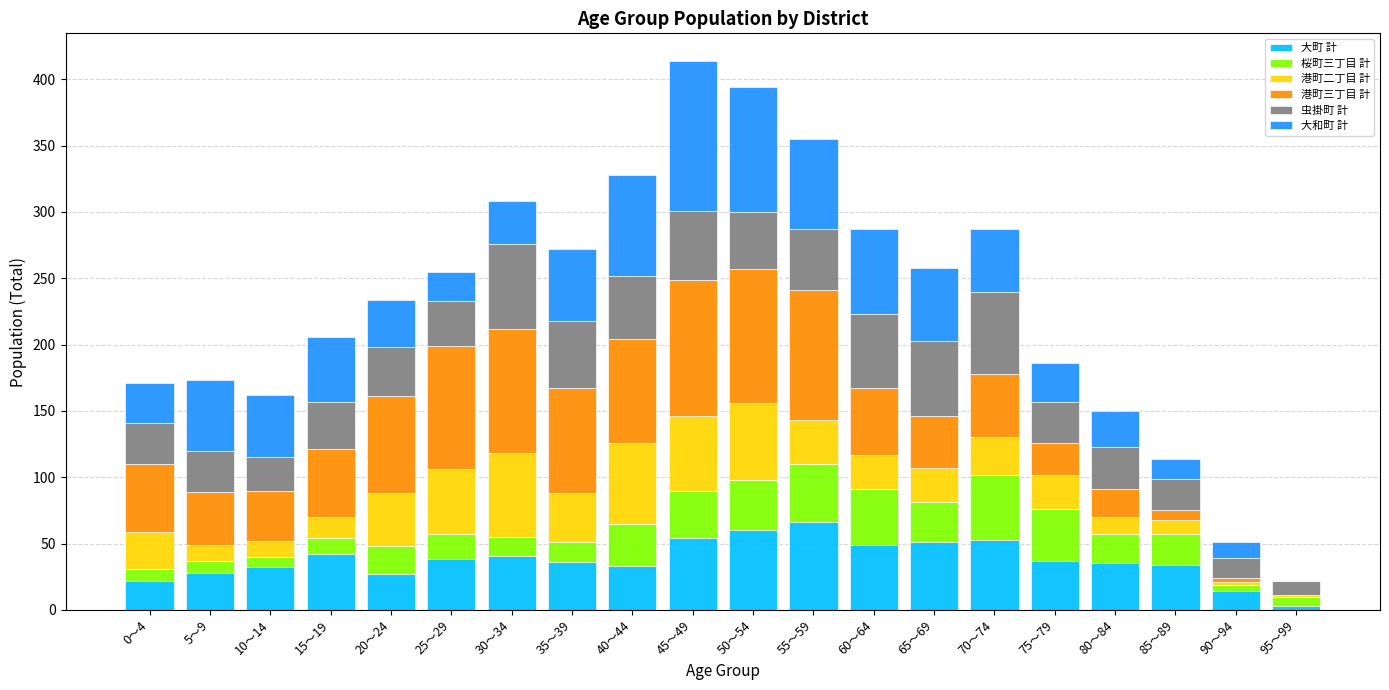

Are the bars grouped side by side (vs. stacked)?

No